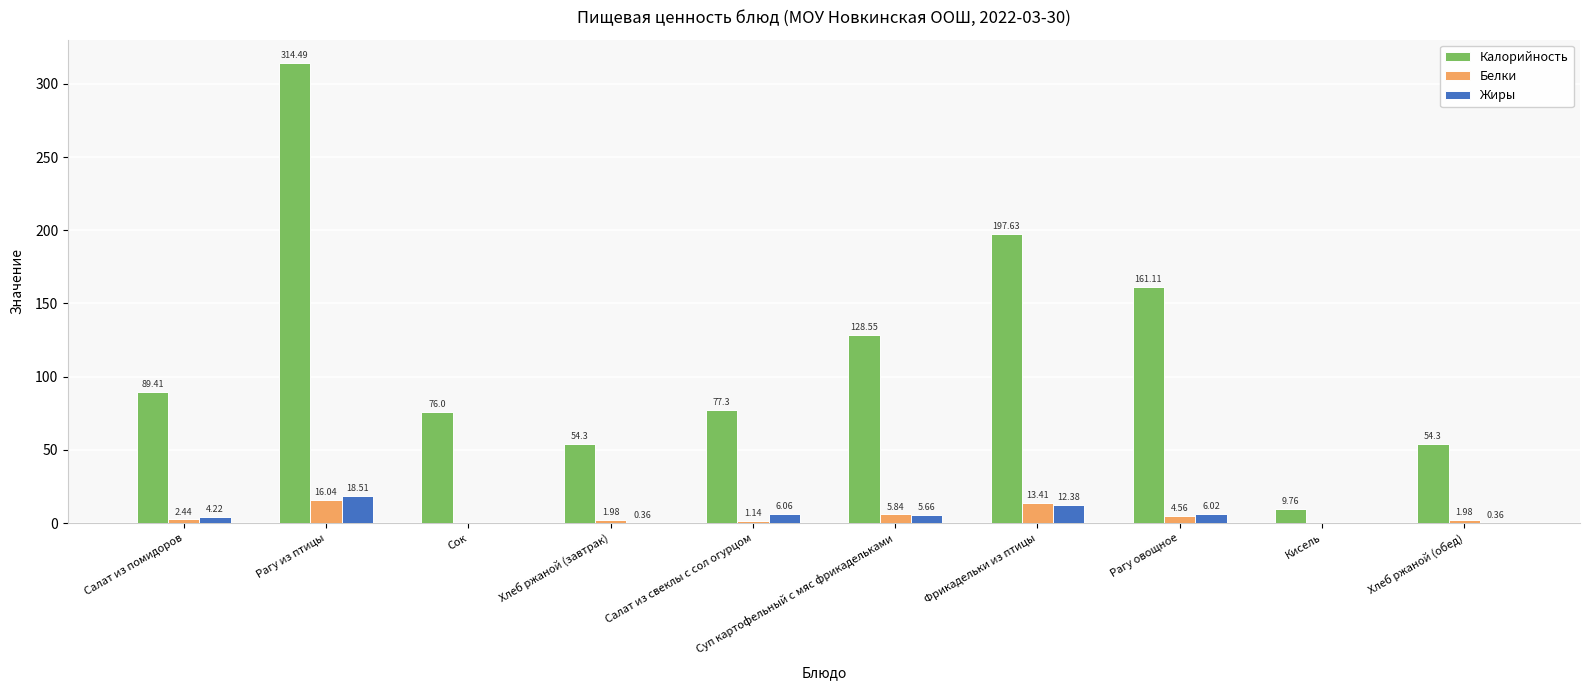

What is the total value across all series at Рагу из птицы?

349.0